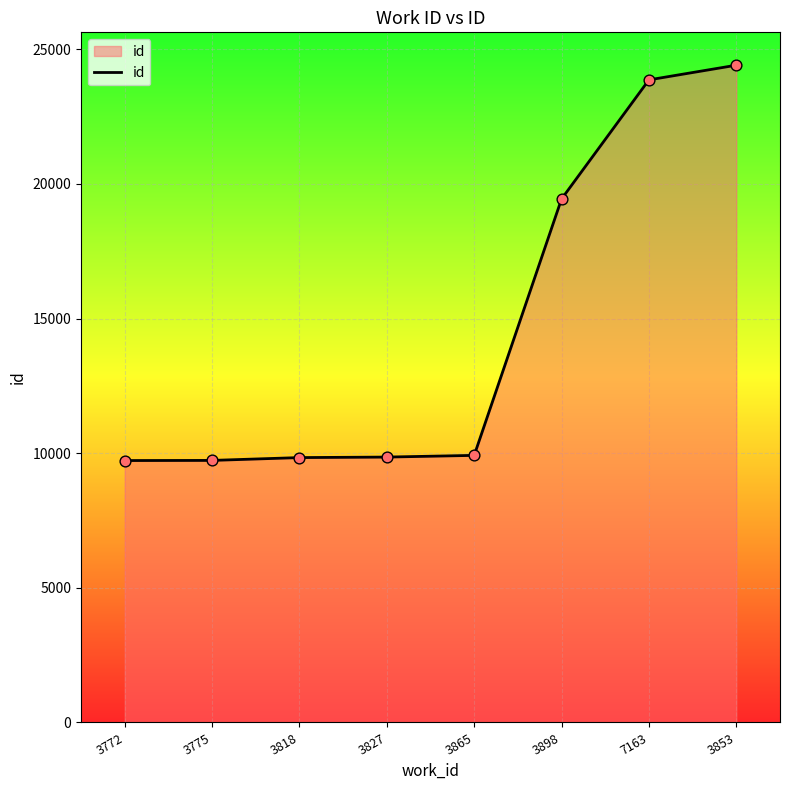

What is the change in value from 3775 to 3818?

+105